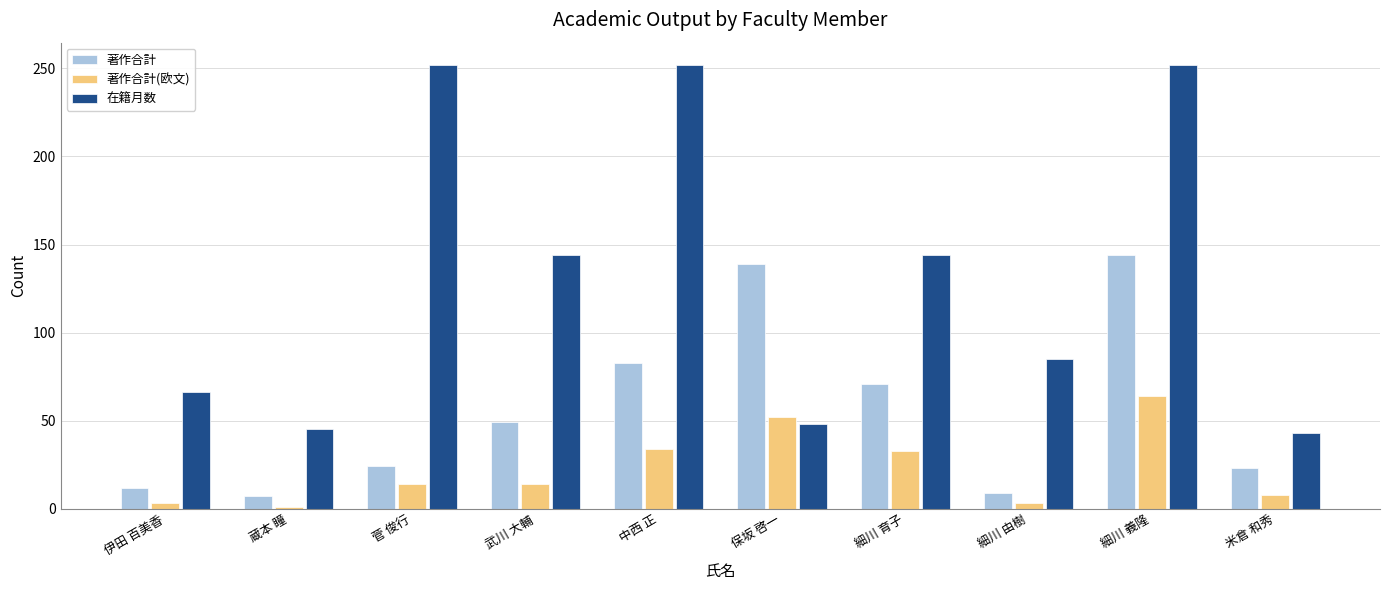

The 著作合計(欧文) series shows 24 at 菅 俊行. True or false?

False